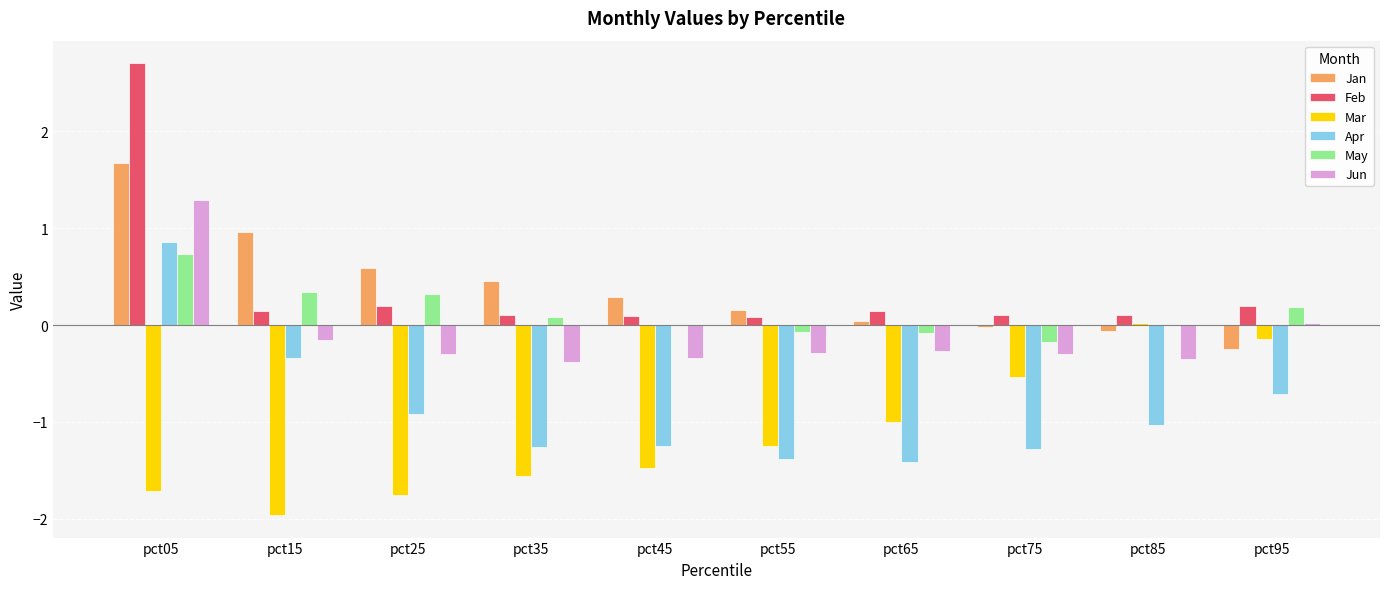

What is the sum of the Jun values at pct95 and pct25?

-0.3